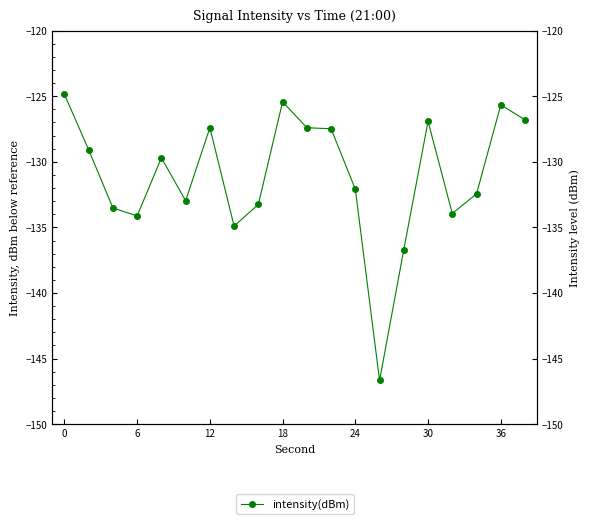

True or false: the data shows -77.7 at 14.

False